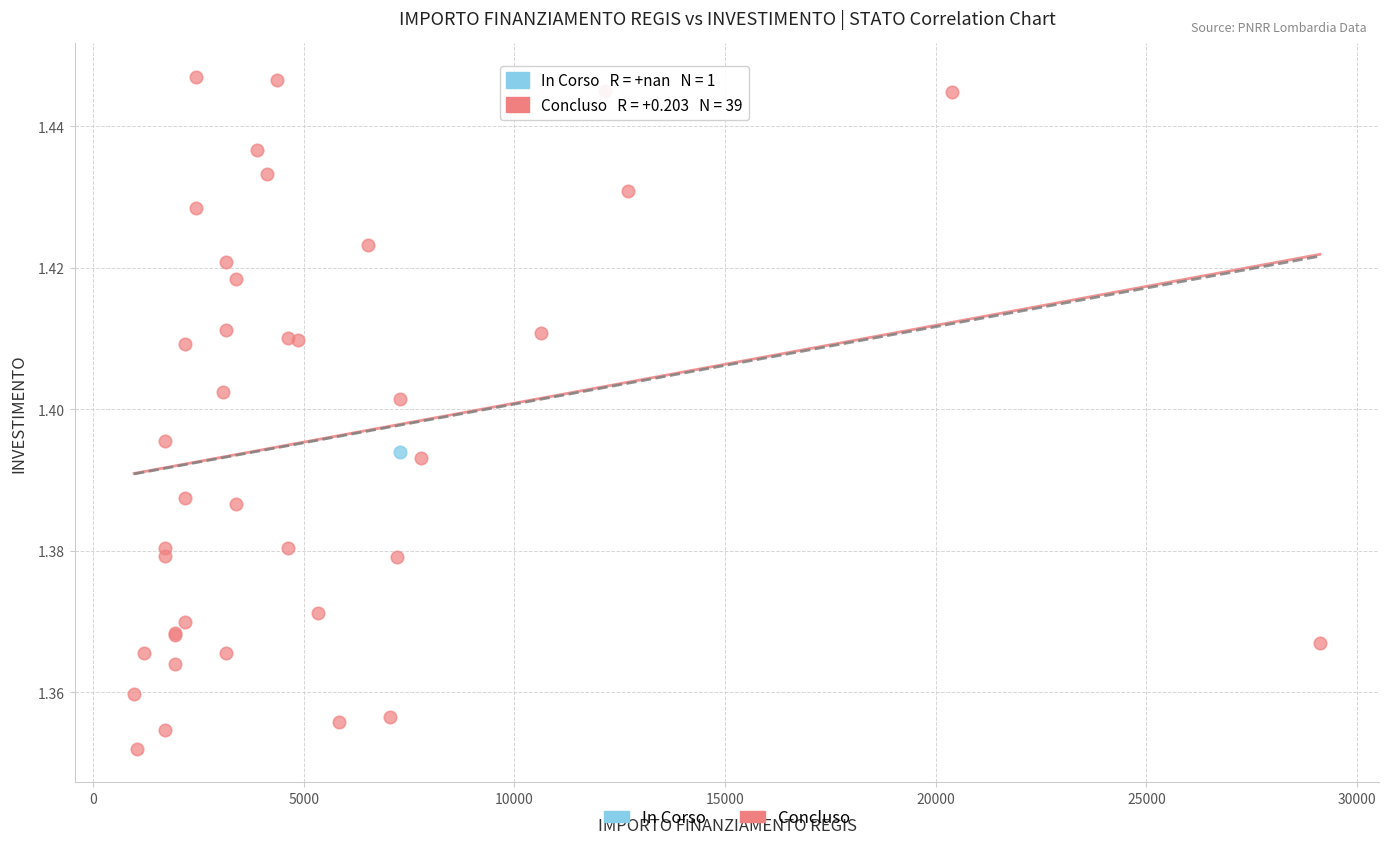

What are all the series names shown in the legend?

In Corso, Concluso